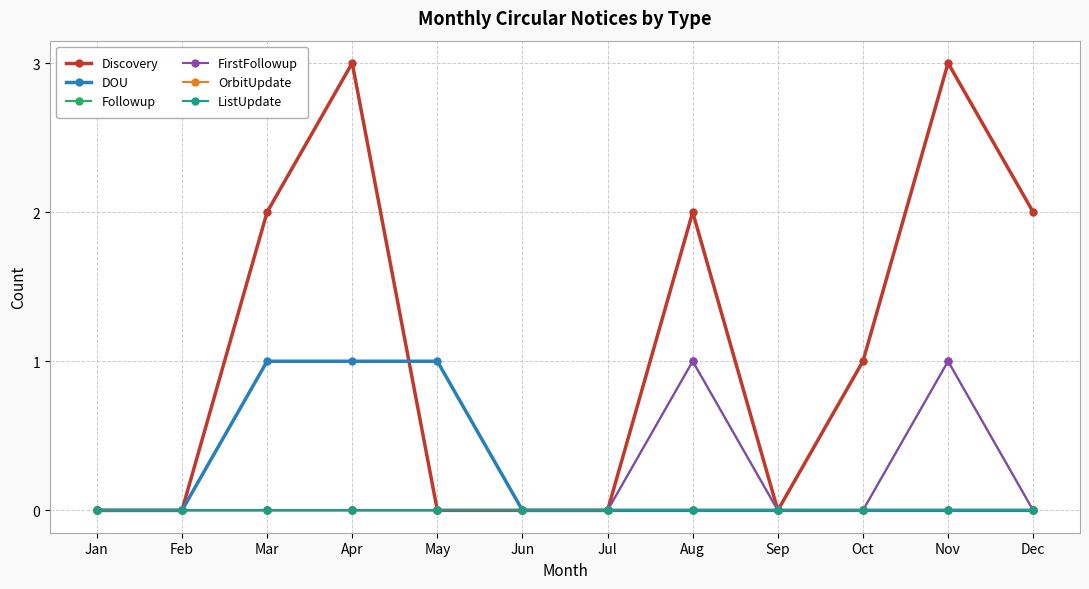

At which label does ListUpdate reach its peak?

Jan